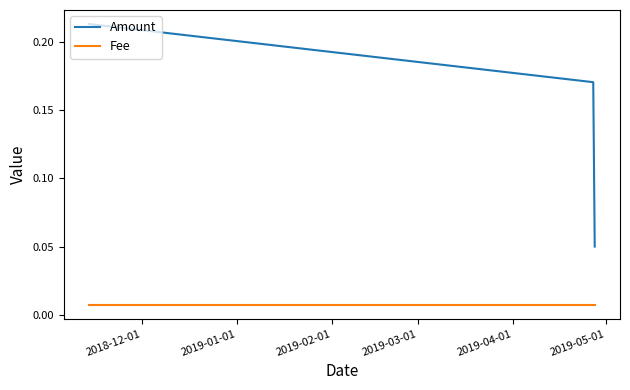

Which series has the widest spread of values?

Amount